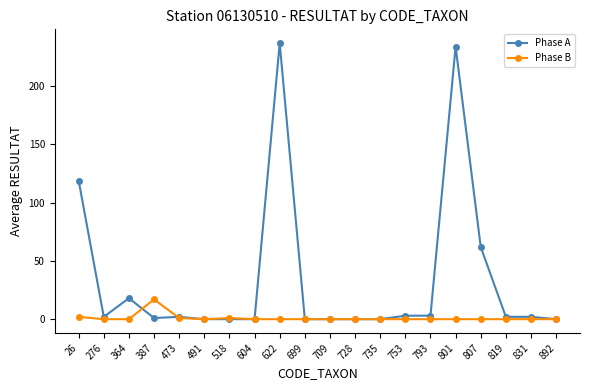

Which series has the largest range (max minus min)?

Phase A